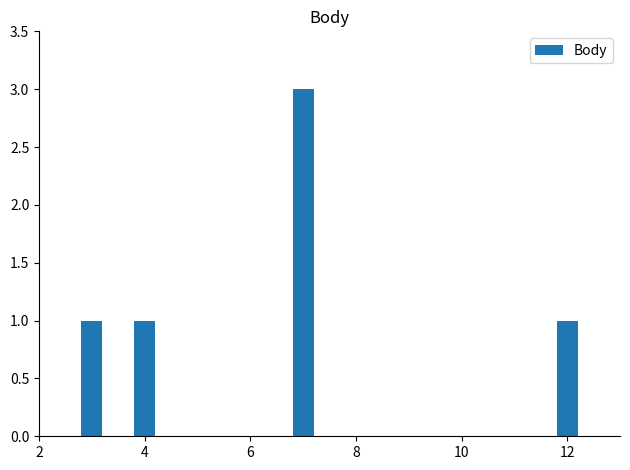

What is the maximum value shown in the chart?

3